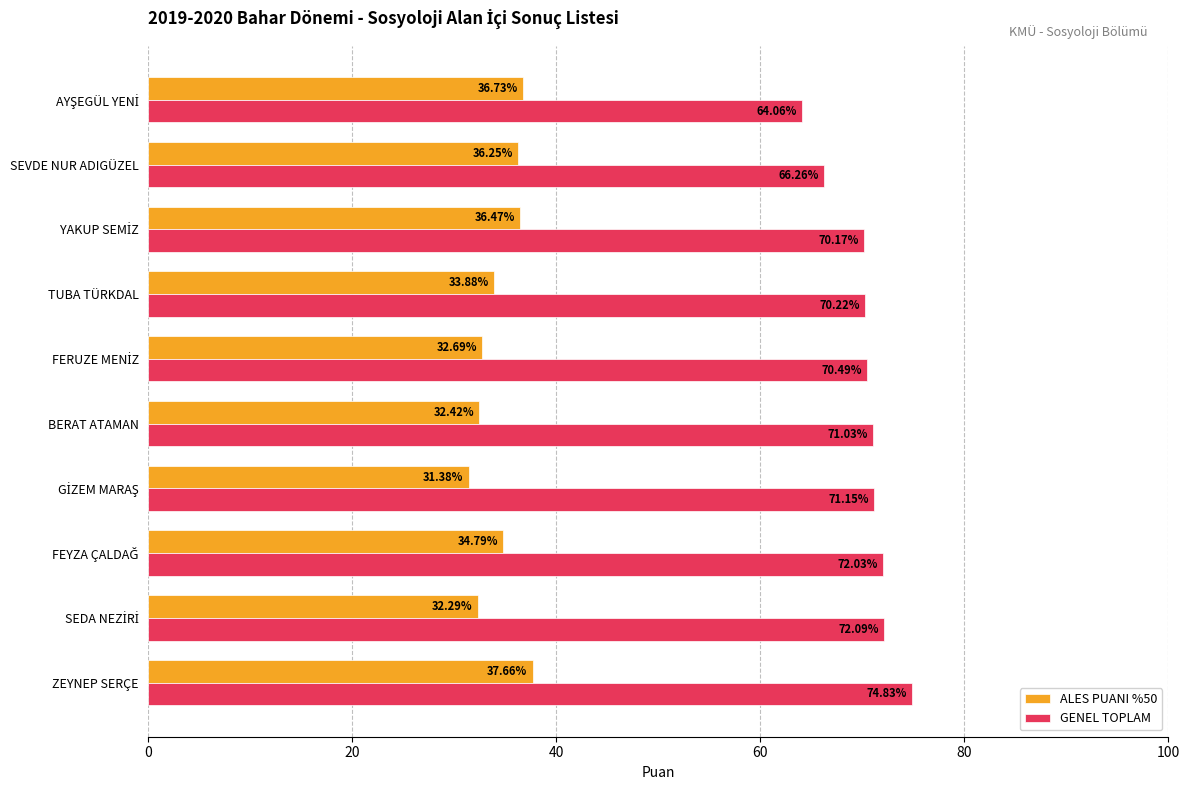

Which series has the largest total across all categories?

GENEL TOPLAM